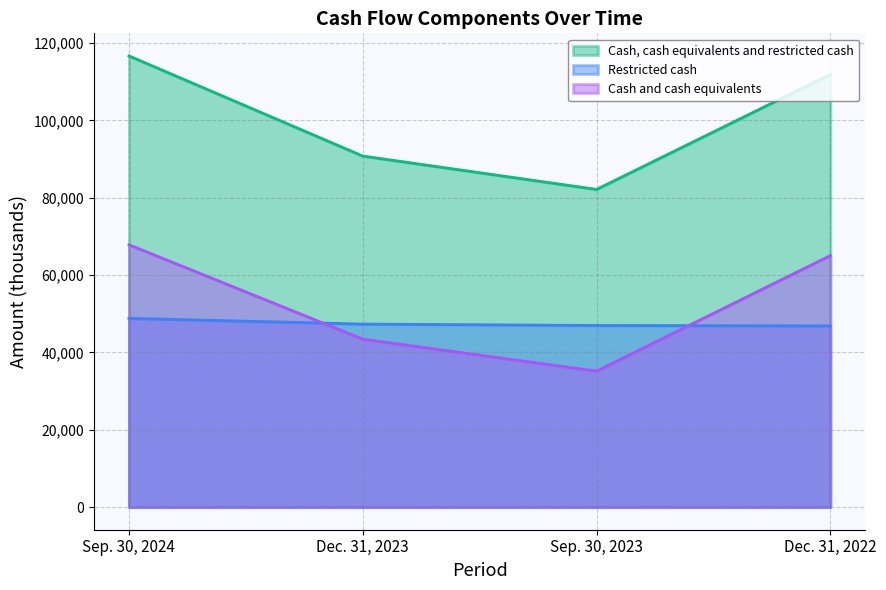

What is the label of the 3rd point from the right?

Dec. 31, 2023